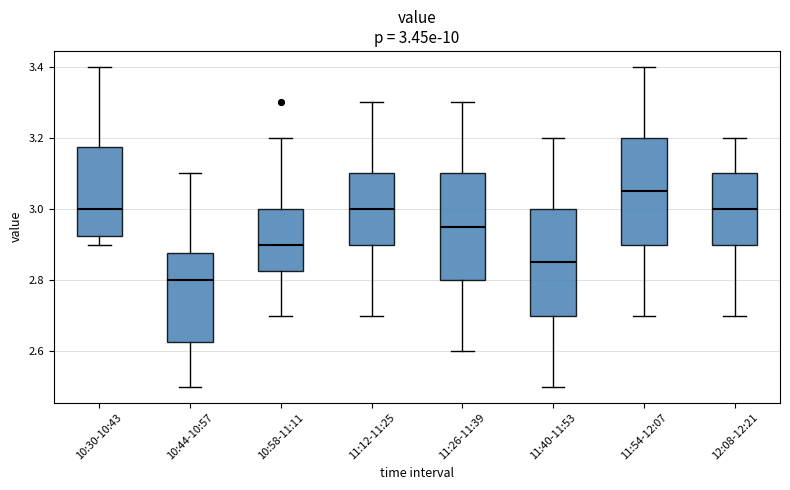

Which box has the highest median line?

11:54-12:07